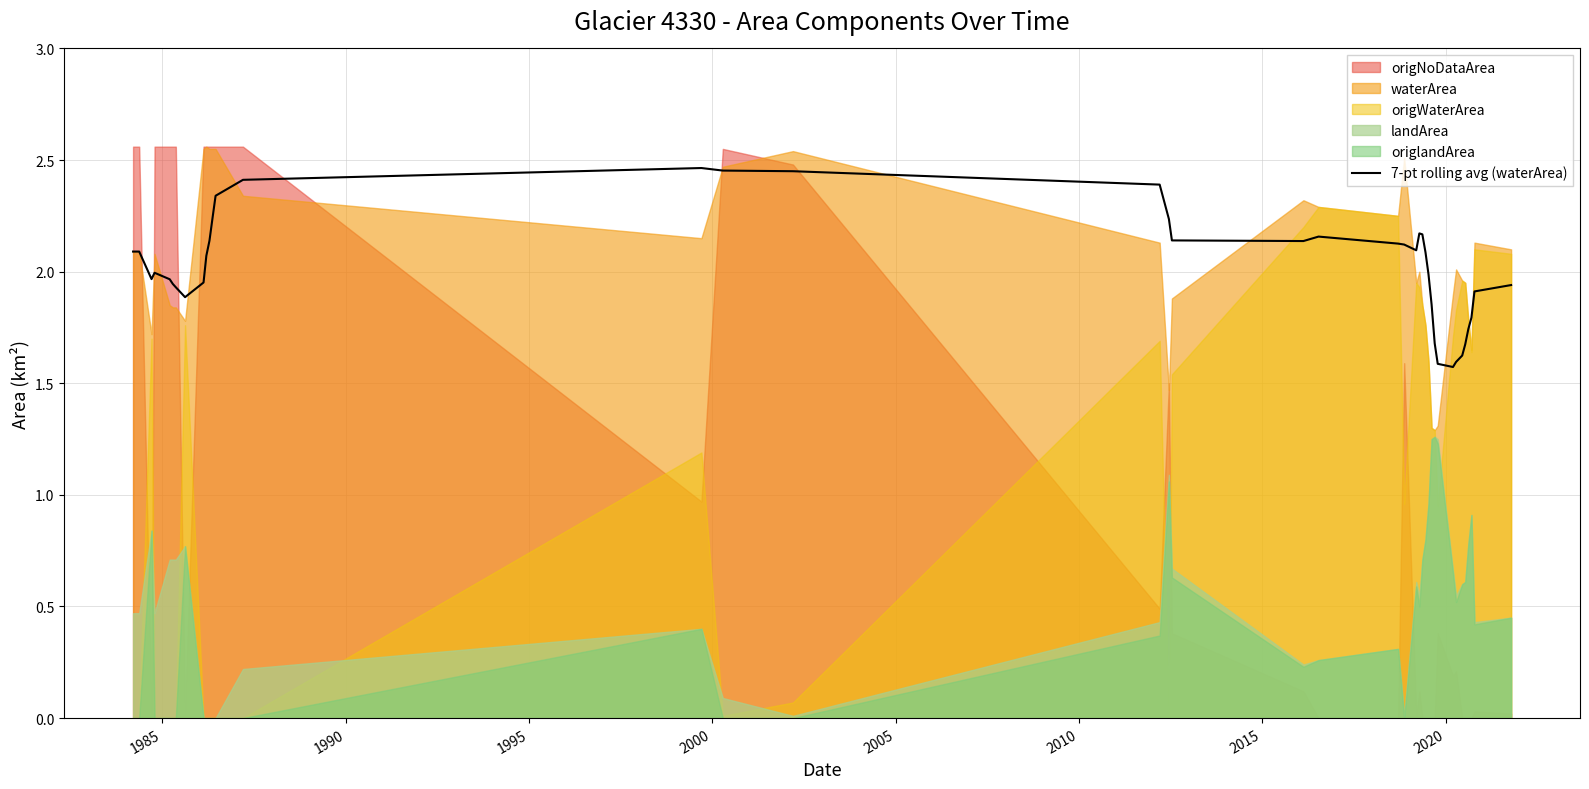

Does the chart have visible grid lines?

Yes